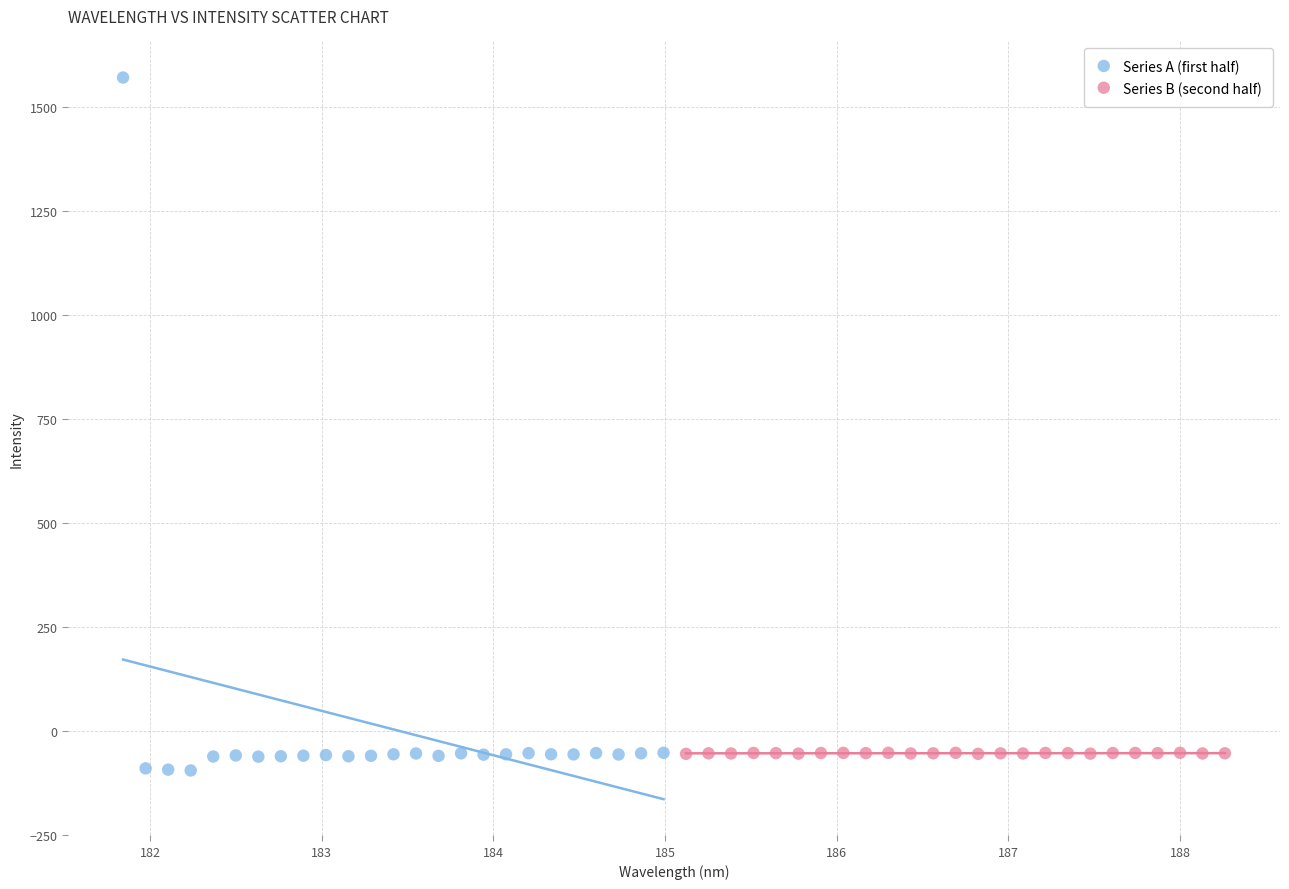

Which series reaches the minimum Y coordinate?

Series A (first half)